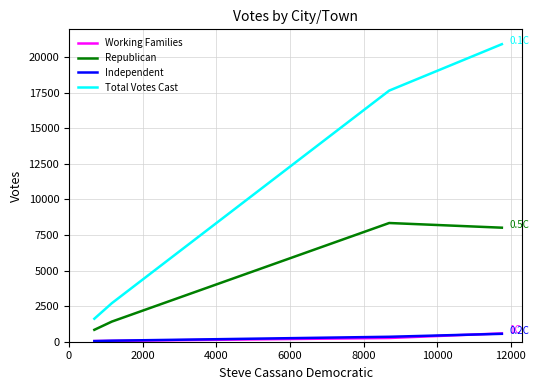

What is the maximum value shown in the chart?

20913